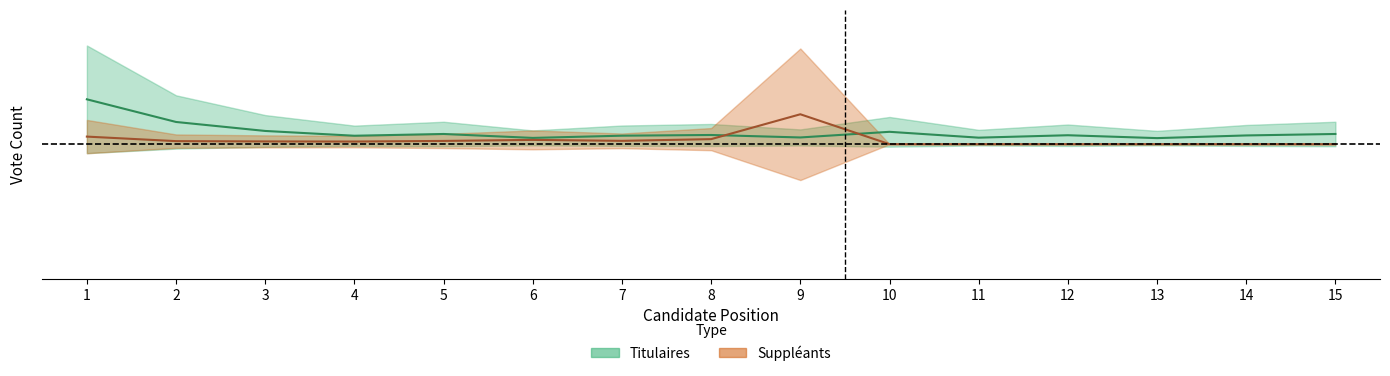

At which label does Titulaires reach its minimum?

13